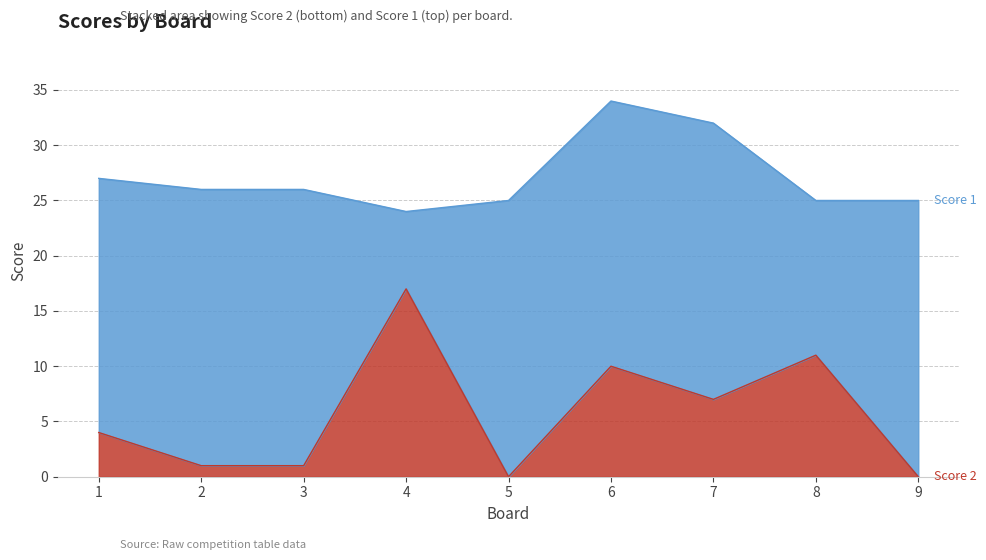

At which category does the data reach its first local valley?

5